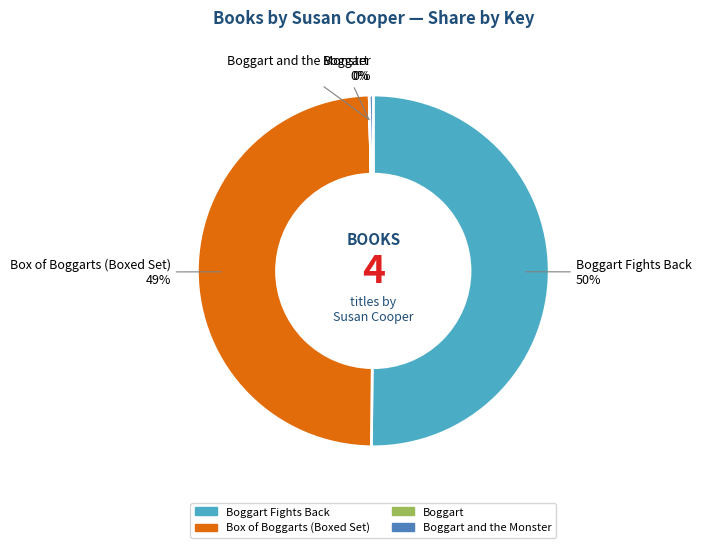

To the nearest percent, what is the average slice percentage?

25%